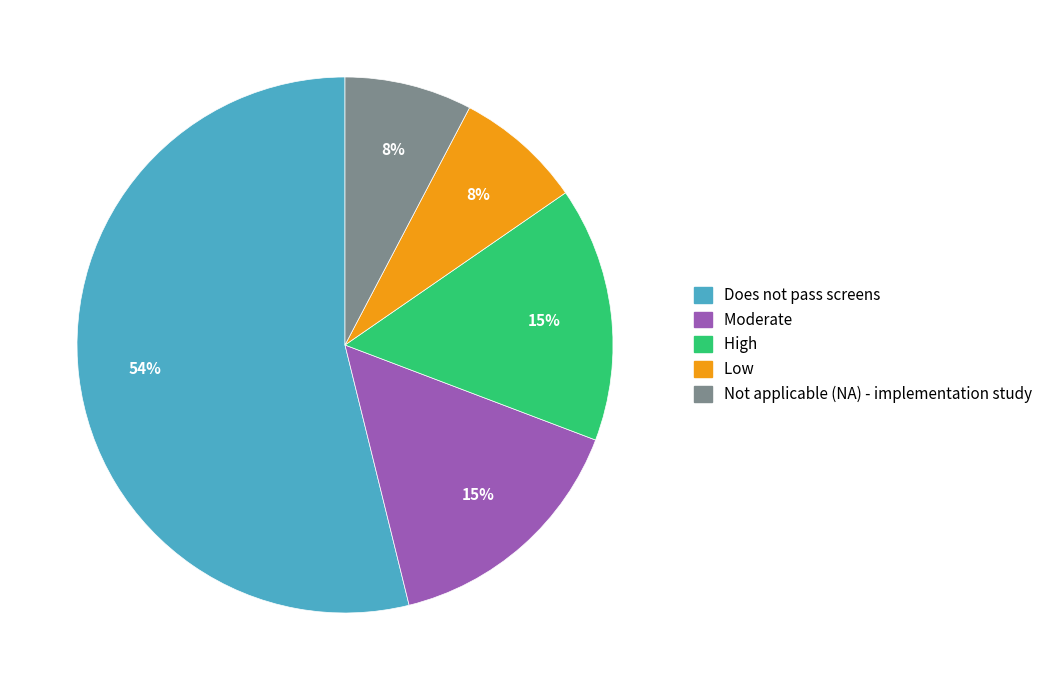

Does High account for over 50% of the chart?

No